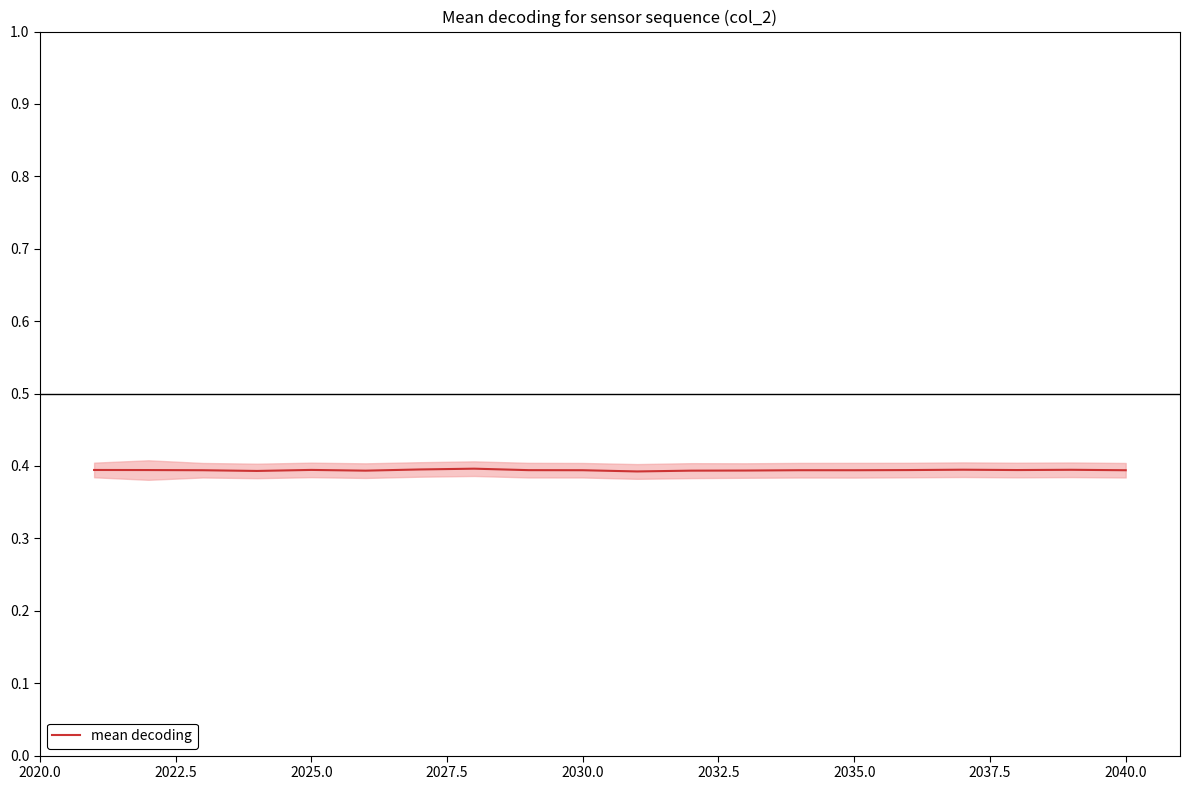

Reading left to right, what are all the values shown in this chart?

0.4	0.4	0.4	0.4	0.4	0.4	0.4	0.4	0.4	0.4	0.4	0.4	0.4	0.4	0.4	0.4	0.4	0.4	0.4	0.4